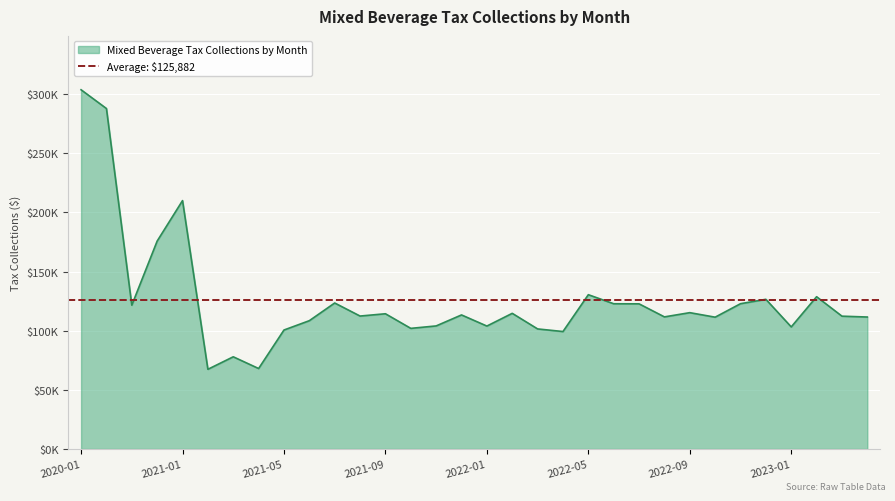

Approximately how many times larger is the value at 2021-09 compared to 2021-07?

0.9